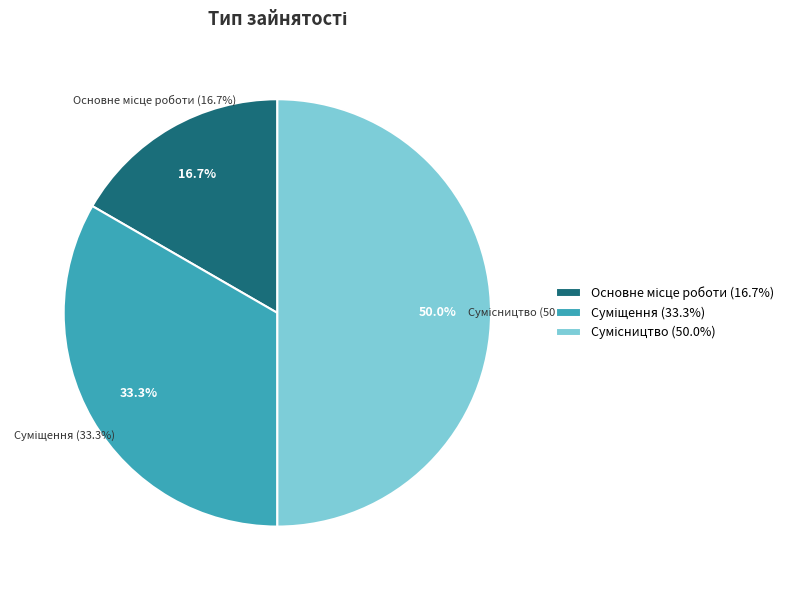

True or false: Сумісництво accounts for 62% of the total.

False